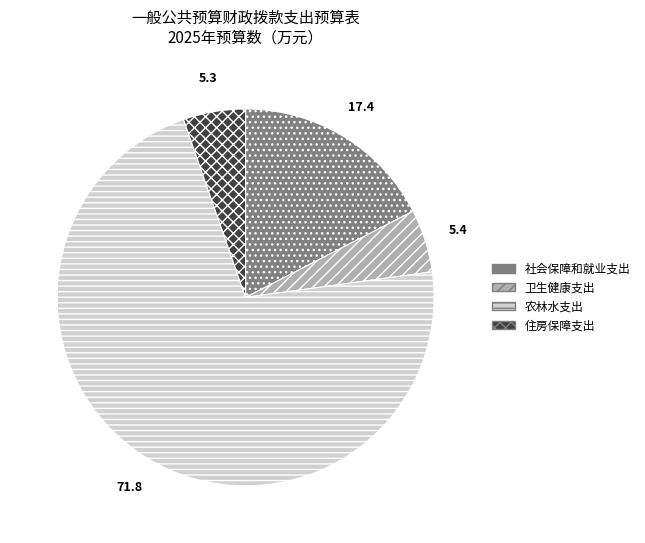

Does any single category account for the majority?

Yes